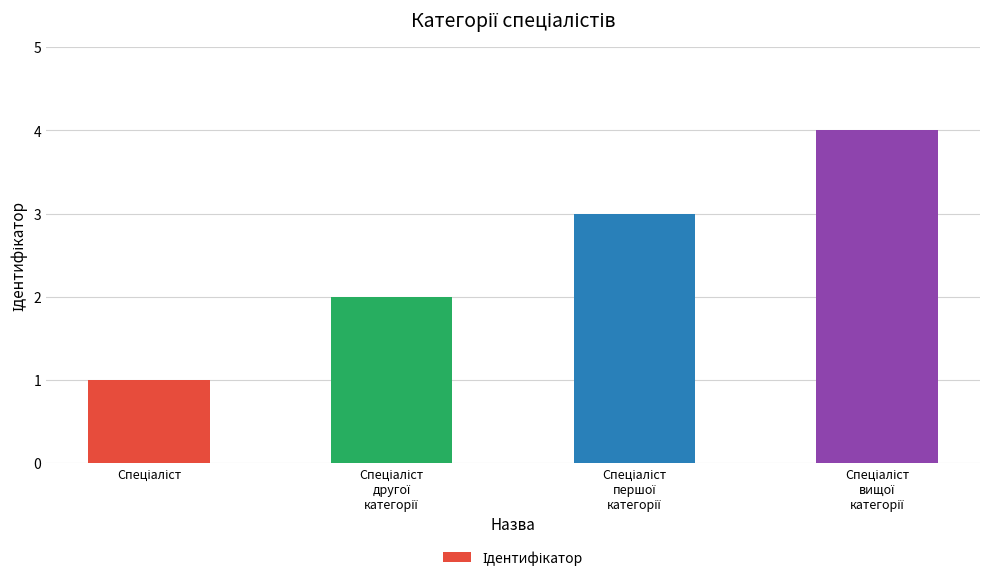

What is the sum of all values?

10